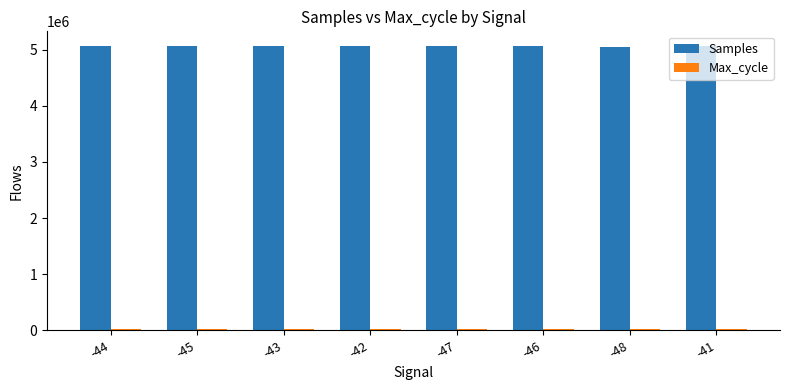

What is the spread (max minus min) of values at -41?

5053230